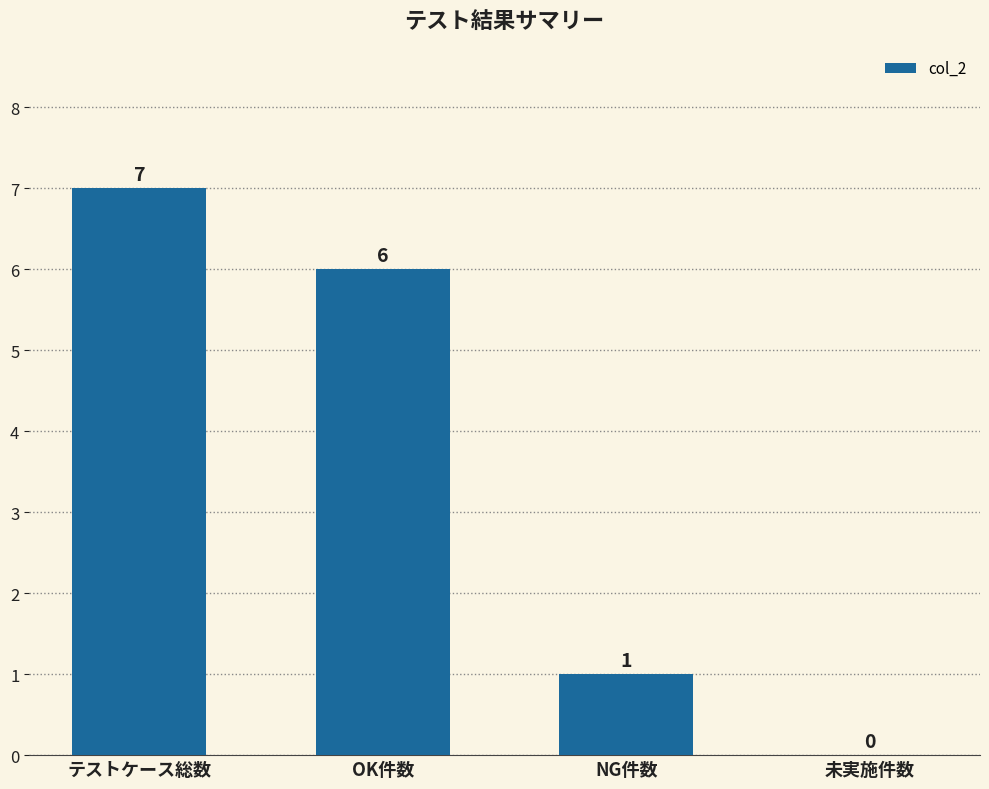

Reading left to right, list all the values displayed in this chart.

7	6	1	0